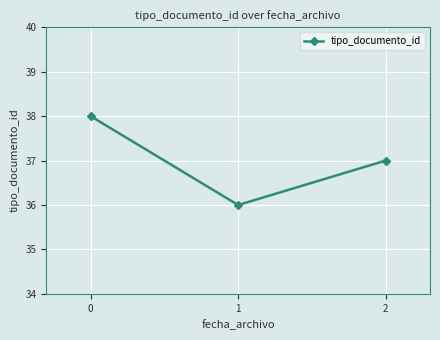

How many distinct data groups are displayed?

1